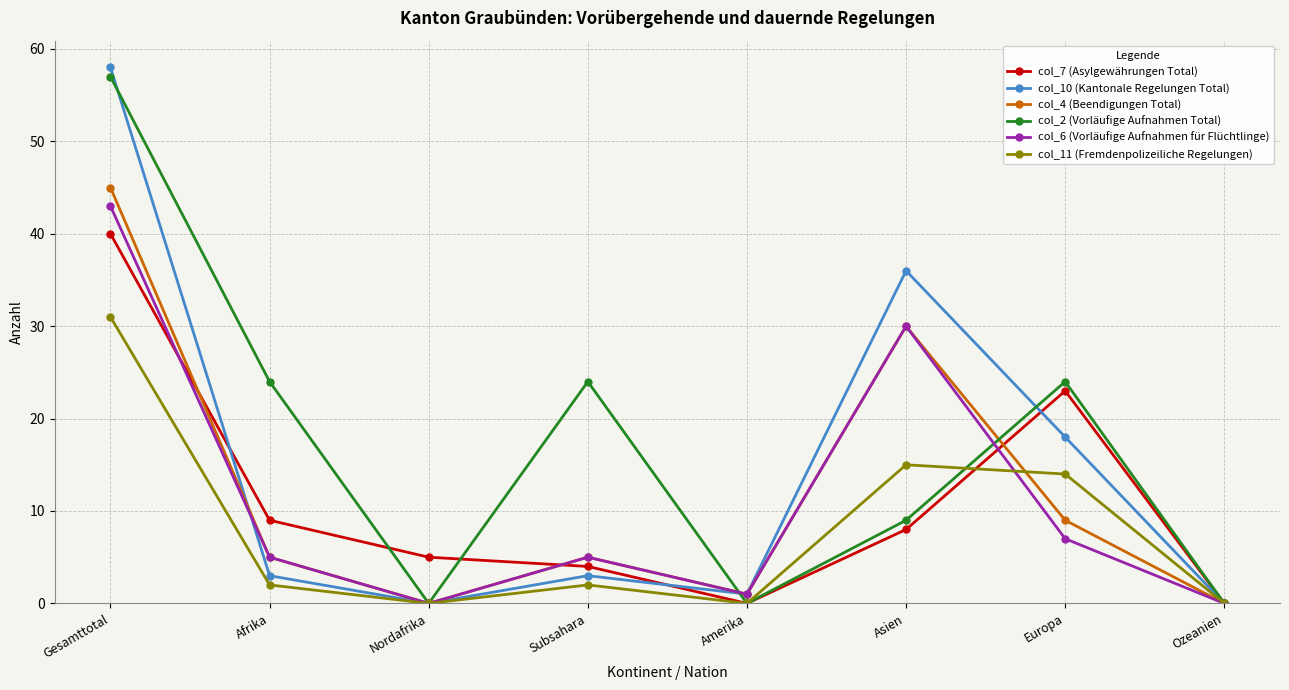

At which category is the sum across all series the highest?

Gesamttotal